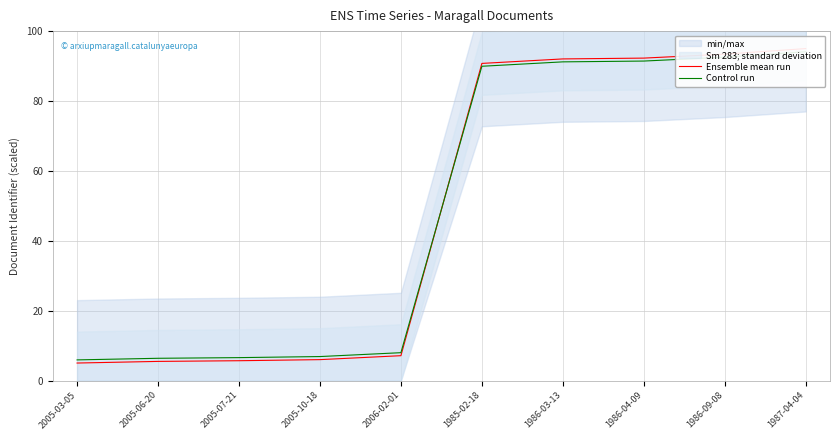

What is the sum of the Ensemble mean run values at 2005-10-18 and 2005-06-20?

11.4